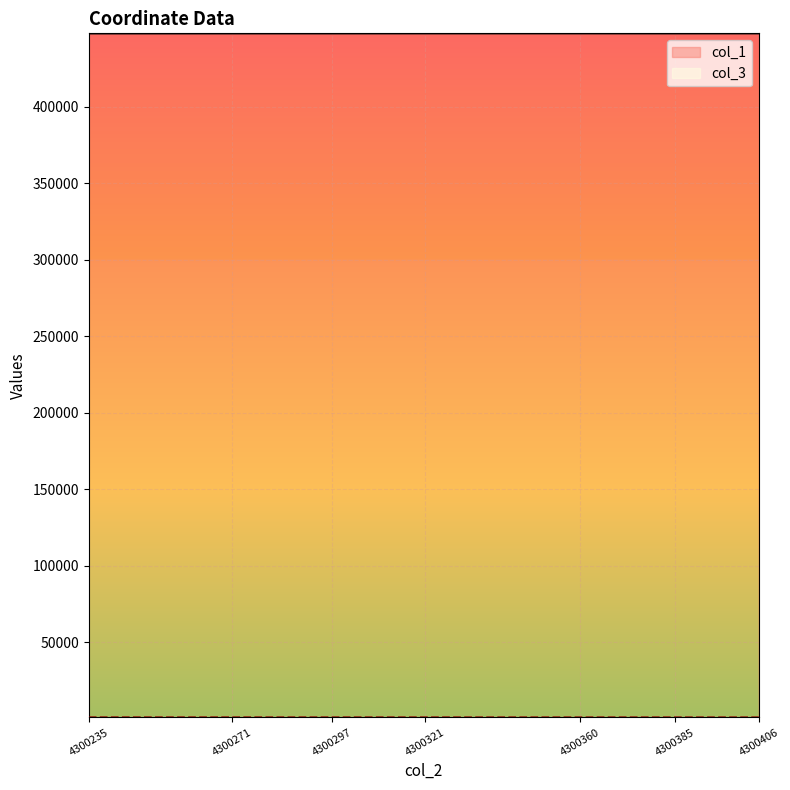

What is the average value of the col_1 series?

448091.5